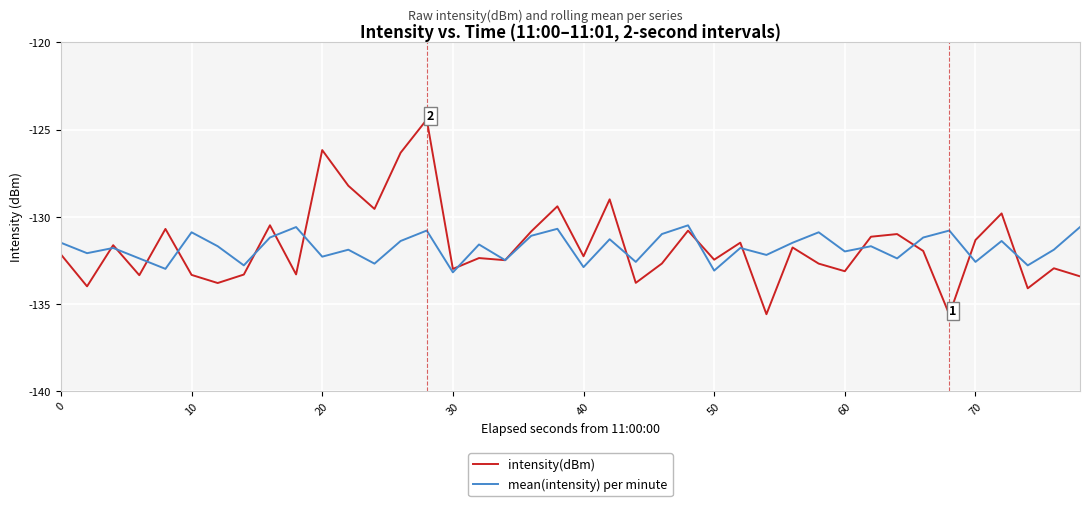

Does the chart display data point markers on the line(s)?

No